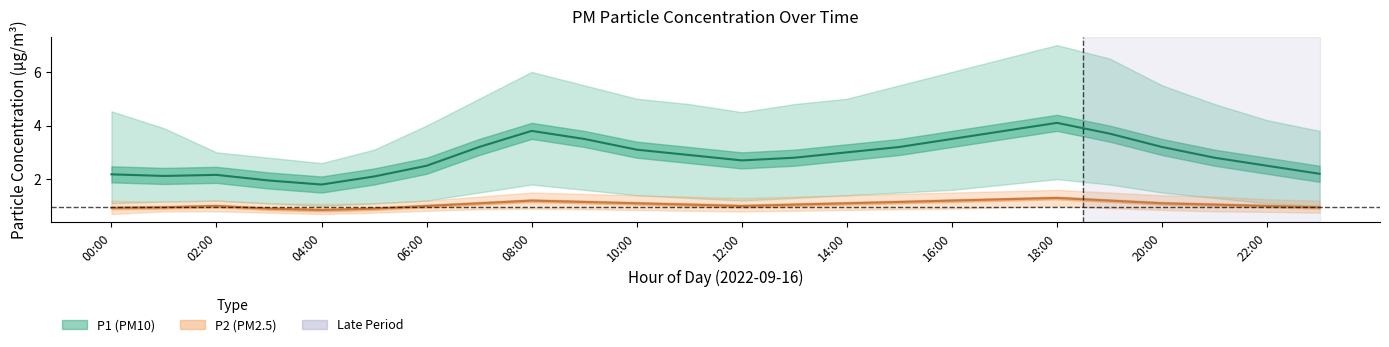

True or false: P1 has more than 0 interior local peaks.

True